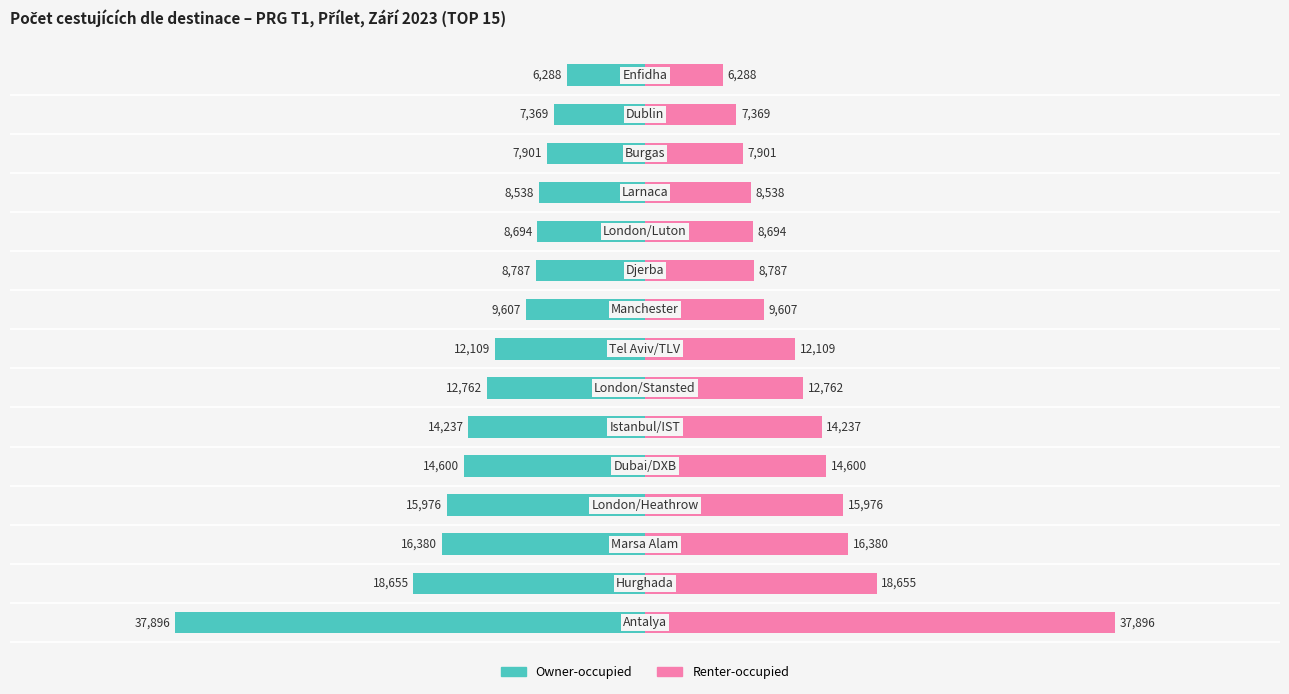

What is the difference between the maximum and minimum values in the PAX (T1) right series?

31608